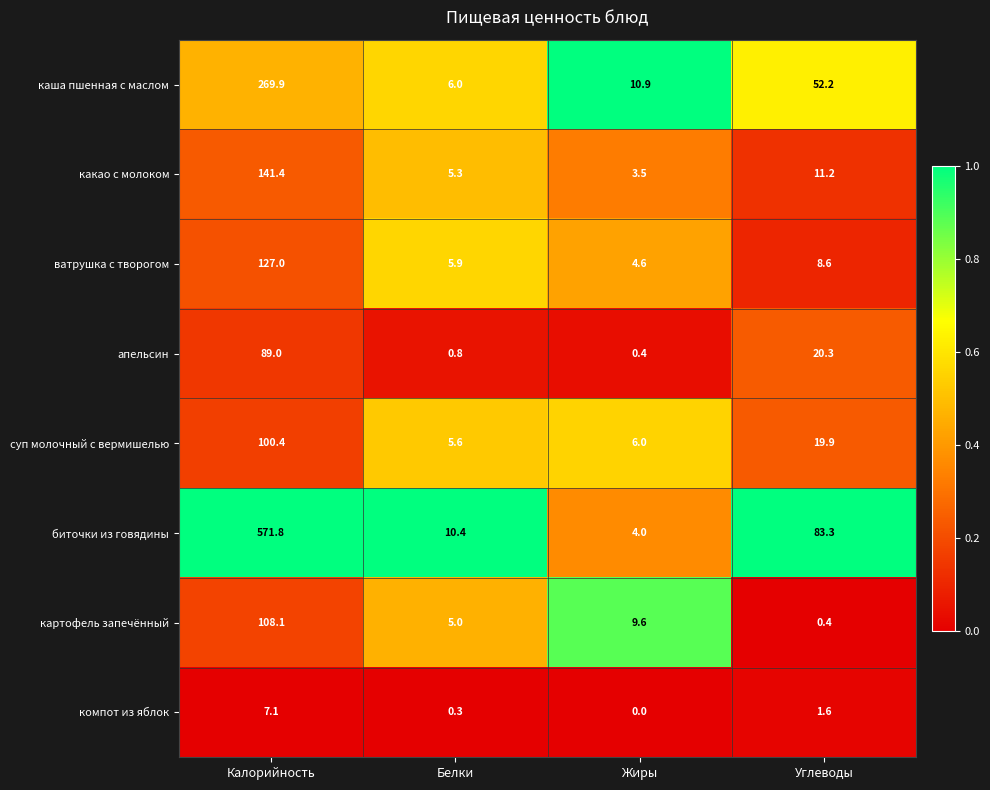

Is it true that апельсин equals 0.8 at Белки?

True